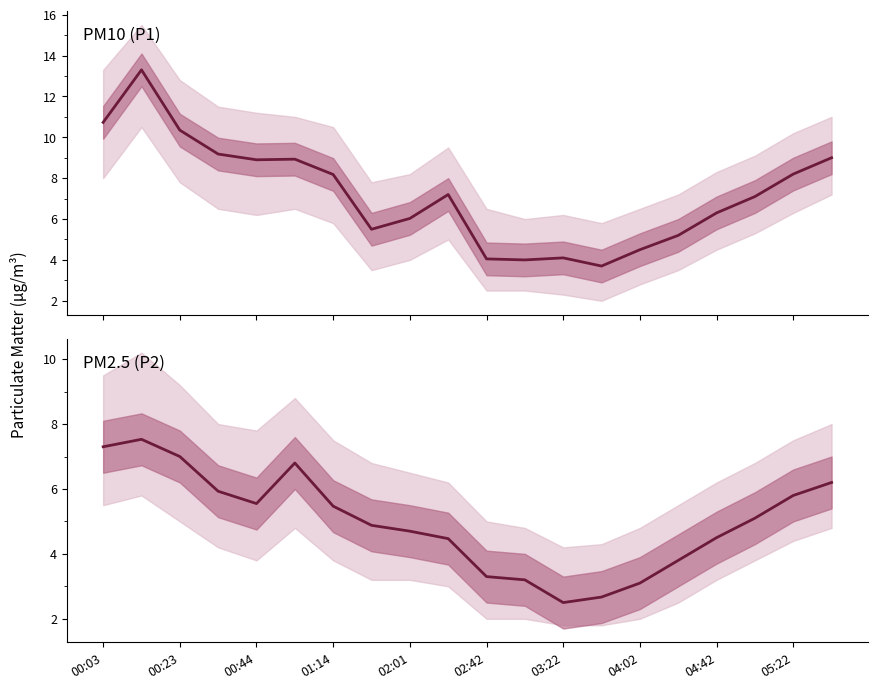

Reading right to left, list all the values displayed in this chart.

PM10 (P1): 9.0	8.2	7.1	6.3	5.2	4.5	3.7	4.1	4.0	4.0	7.2	6.0	5.5	8.2	8.9	8.9	9.2	10.3	13.3	10.7
PM2.5 (P2): 6.2	5.8	5.1	4.5	3.8	3.1	2.7	2.5	3.2	3.3	4.5	4.7	4.9	5.5	6.8	5.5	5.9	7.0	7.5	7.3